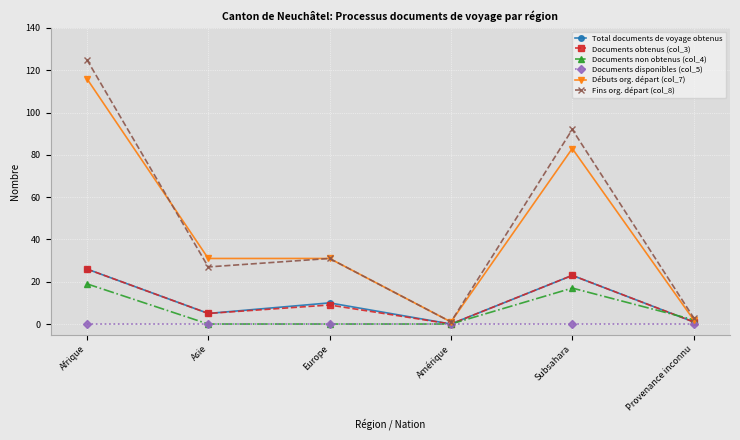

Where is the first local minimum for Total documents de voyage obtenus?

Asie